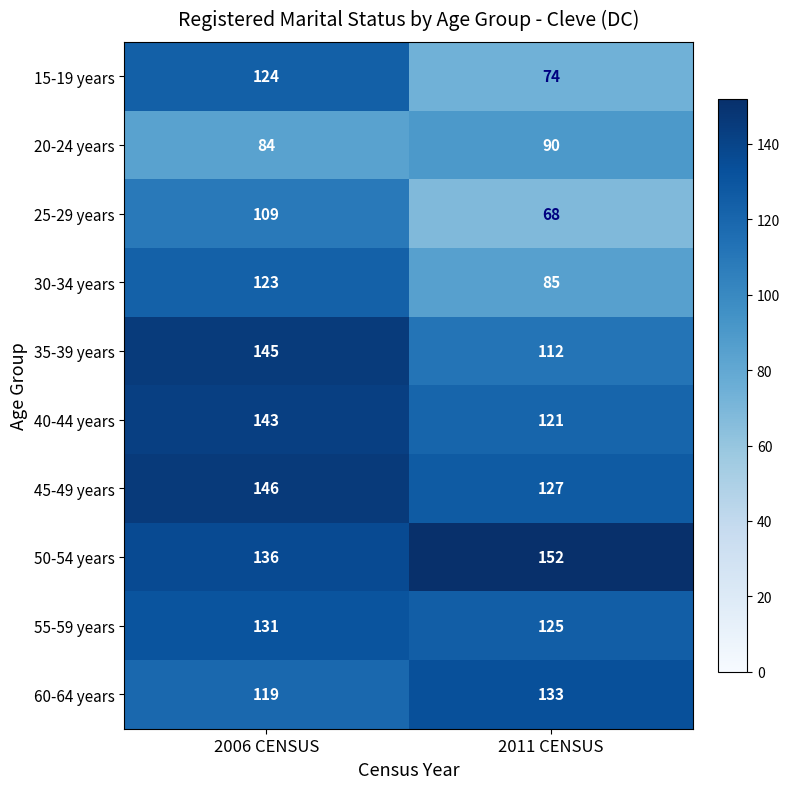

The 15-19 years series shows 99 at 2011 CENSUS. True or false?

False